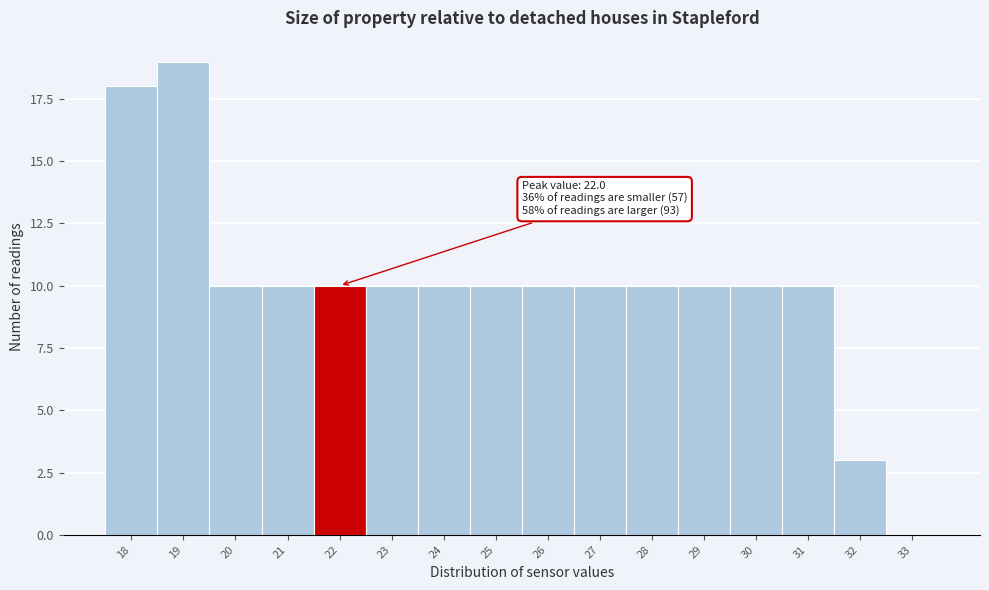

Reading left to right, what are all the values shown in this chart?

18=18	19=19	20=10	21=10	22=10	23=10	24=10	25=10	26=10	27=10	28=10	29=10	30=10	31=10	32=3	33=0